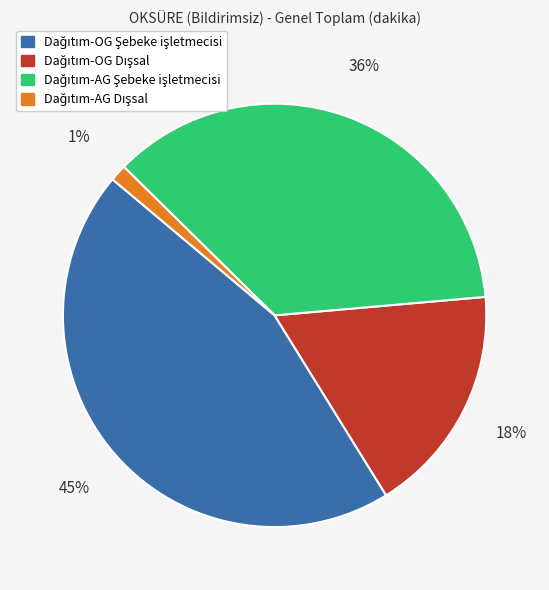

Is there any slice that represents more than half of the pie?

No